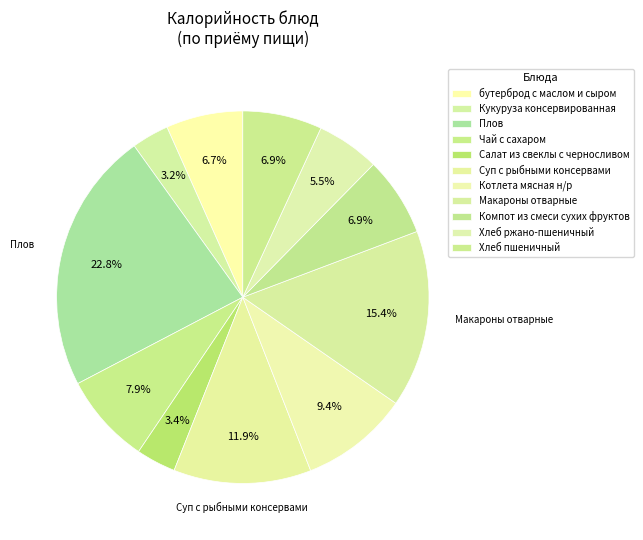

How many slices are in this pie chart?

11